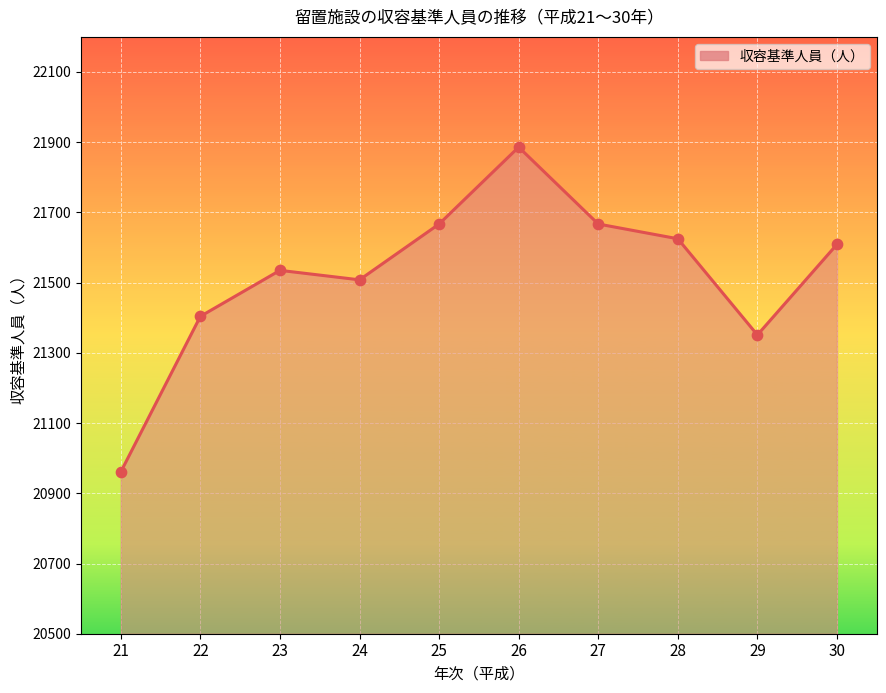

What is the change in value from 24 to 30?

+101